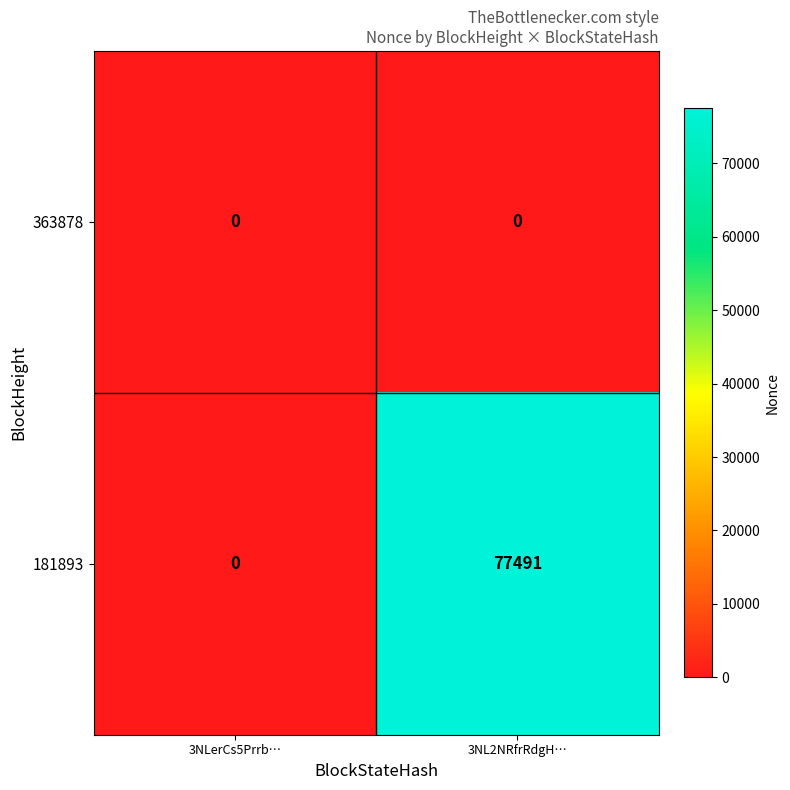

What is the greatest value displayed?

77491